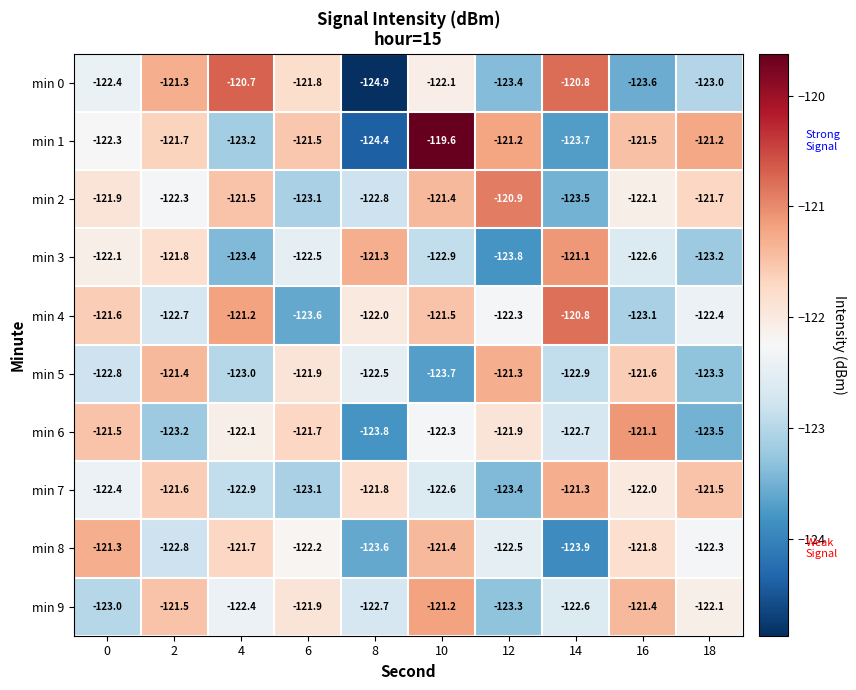

Between 6 and 18, which series saw the biggest shift?

min 6